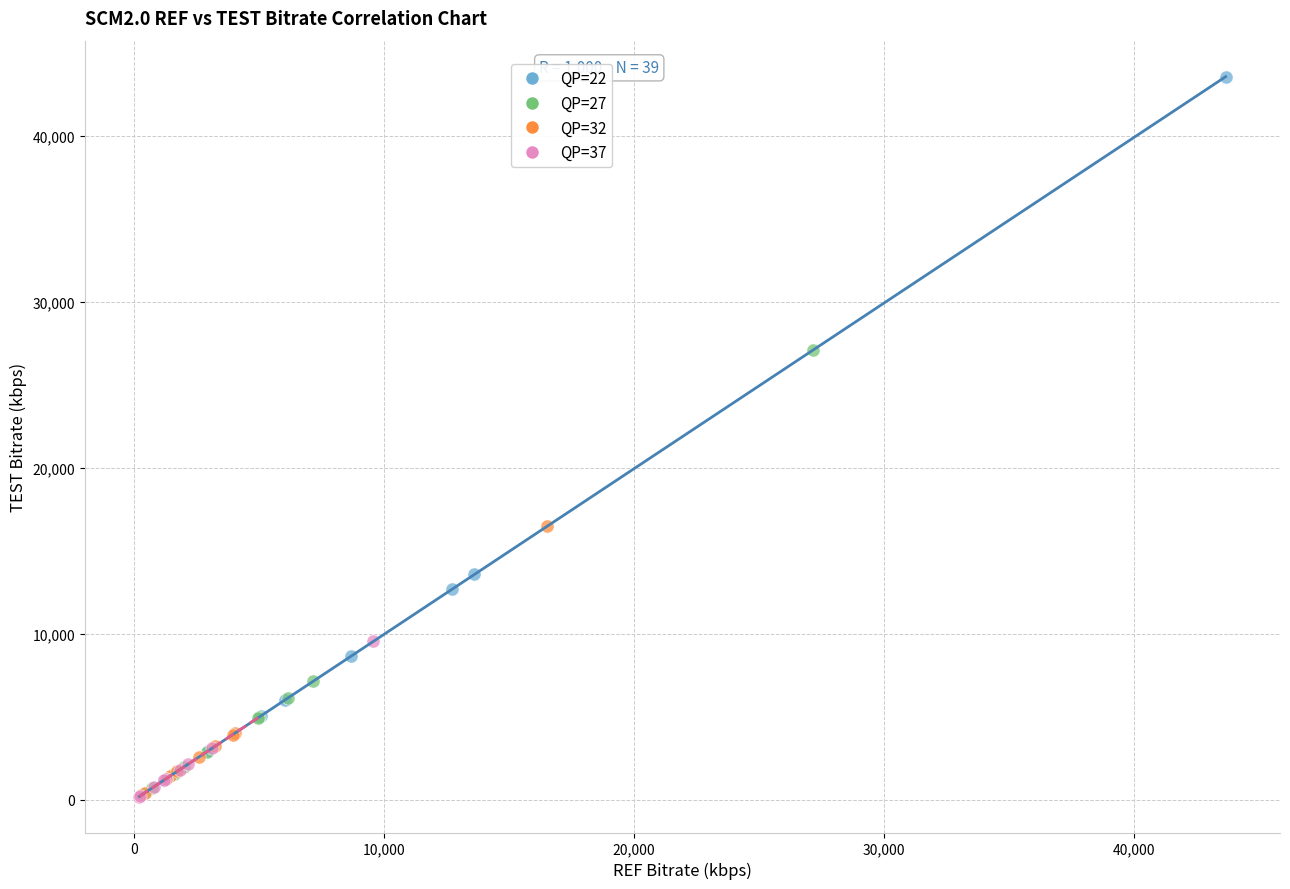

Which series has the largest Y range (max minus min)?

QP=22